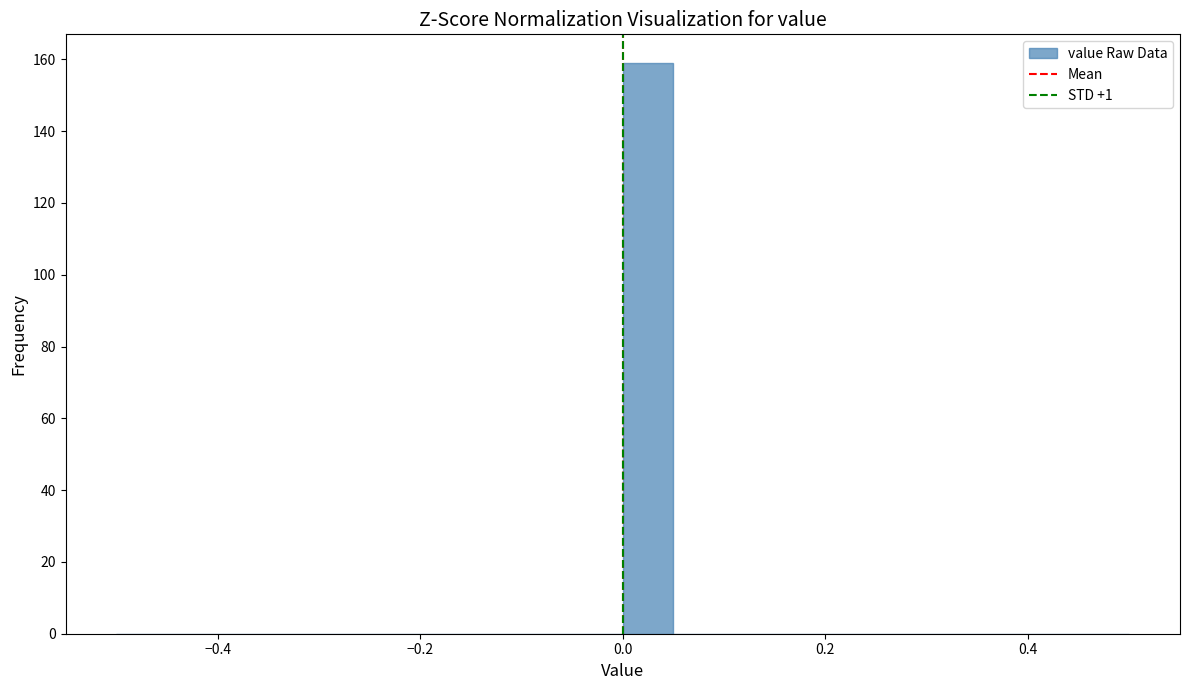

Read against the x-axis, roughly where is the centre of the tallest bar?

0.02